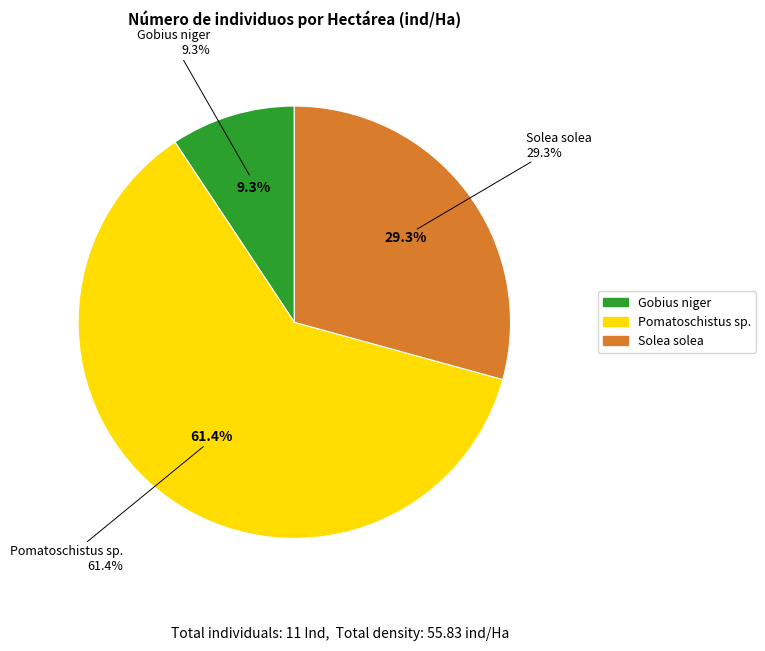

Which slice is the smallest?

Gobius niger